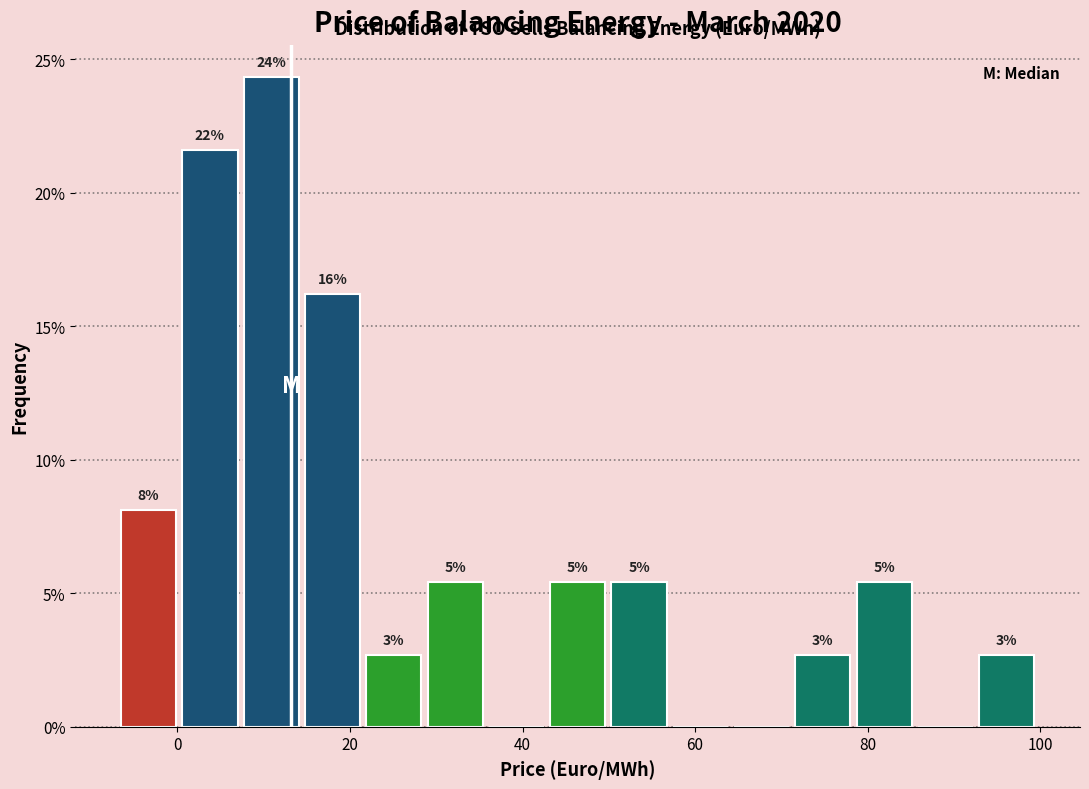

Read against the x-axis, roughly where is the centre of the tallest bar?

10